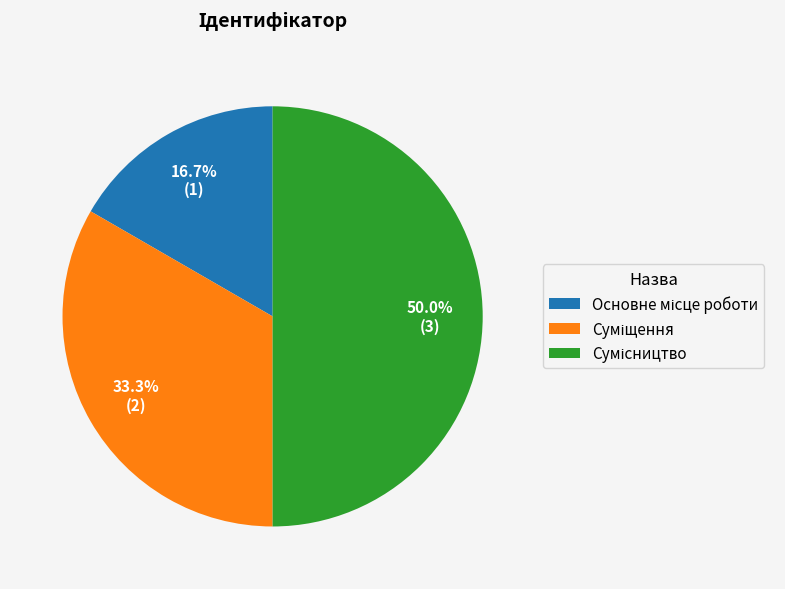

How many slices are in this pie chart?

3